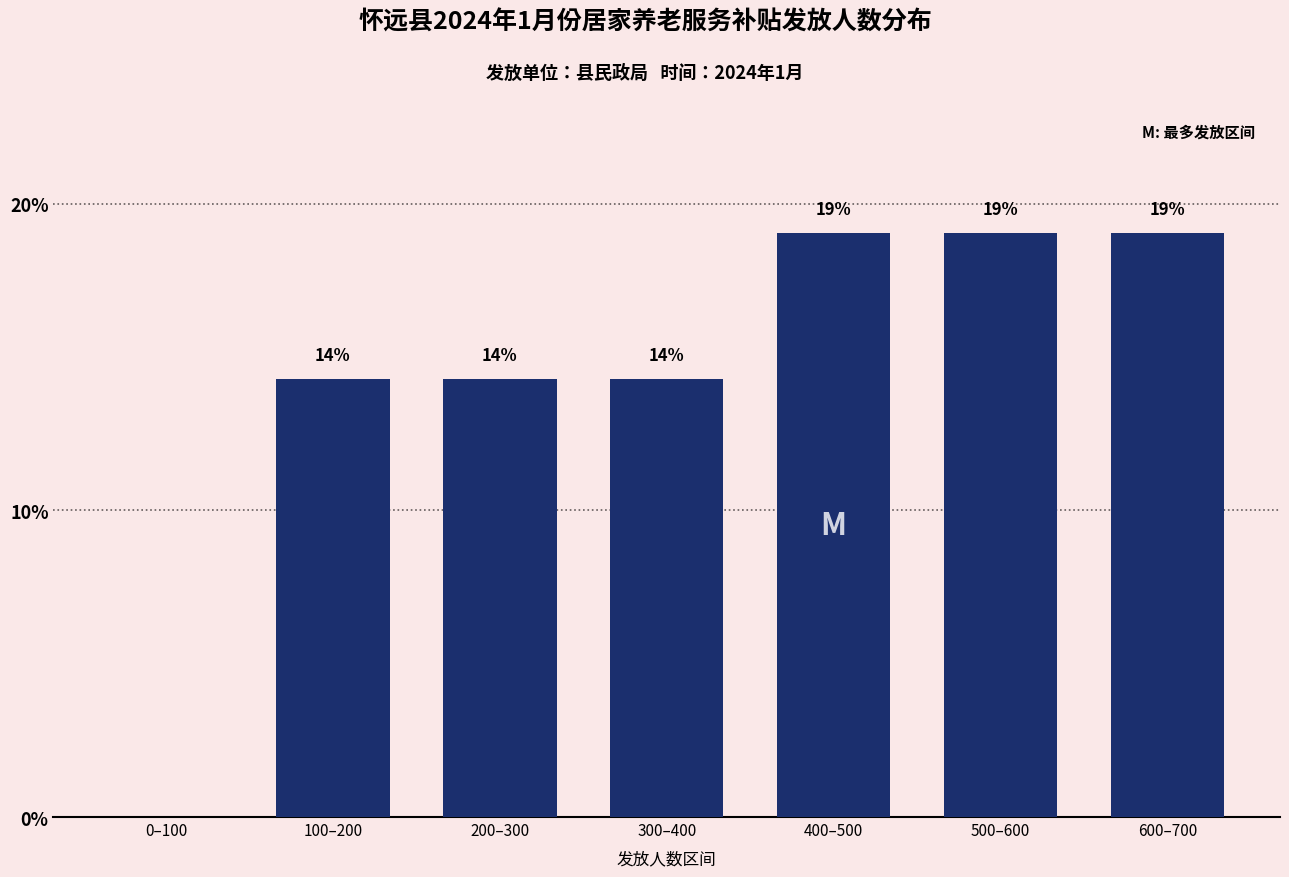

Approximately how many times larger is the value at 100–200 compared to 300–400?

1.0